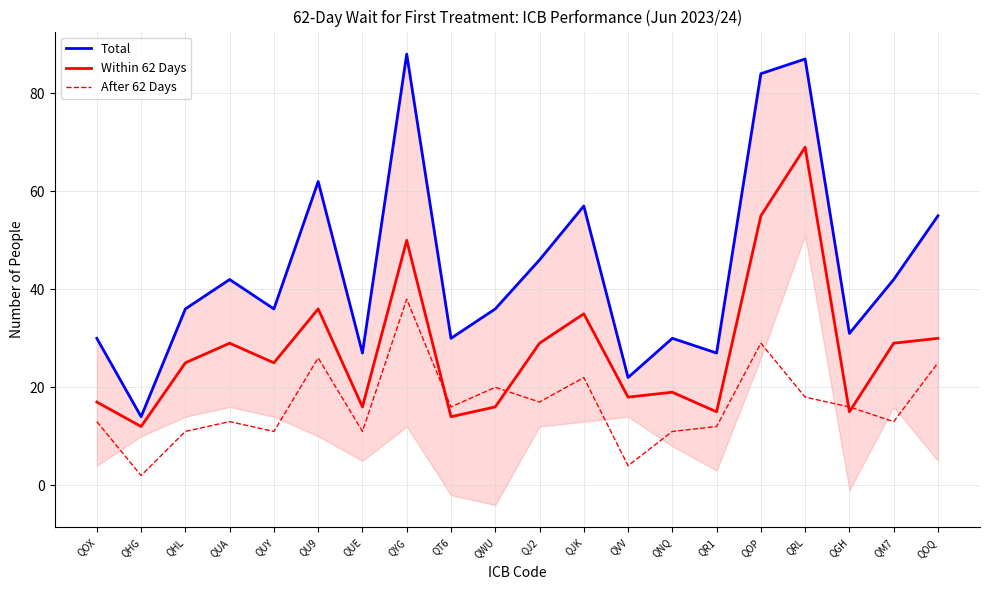

Reading left to right, extract all data points from this chart.

Total: QOX=30	QHG=14	QHL=36	QUA=42	QUY=36	QU9=62	QUE=27	QYG=88	QT6=30	QWU=36	QJ2=46	QJK=57	QVV=22	QNQ=30	QR1=27	QOP=84	QRL=87	QGH=31	QM7=42	QOQ=55
Within 62 Days: QOX=17	QHG=12	QHL=25	QUA=29	QUY=25	QU9=36	QUE=16	QYG=50	QT6=14	QWU=16	QJ2=29	QJK=35	QVV=18	QNQ=19	QR1=15	QOP=55	QRL=69	QGH=15	QM7=29	QOQ=30
After 62 Days: QOX=13	QHG=2	QHL=11	QUA=13	QUY=11	QU9=26	QUE=11	QYG=38	QT6=16	QWU=20	QJ2=17	QJK=22	QVV=4	QNQ=11	QR1=12	QOP=29	QRL=18	QGH=16	QM7=13	QOQ=25